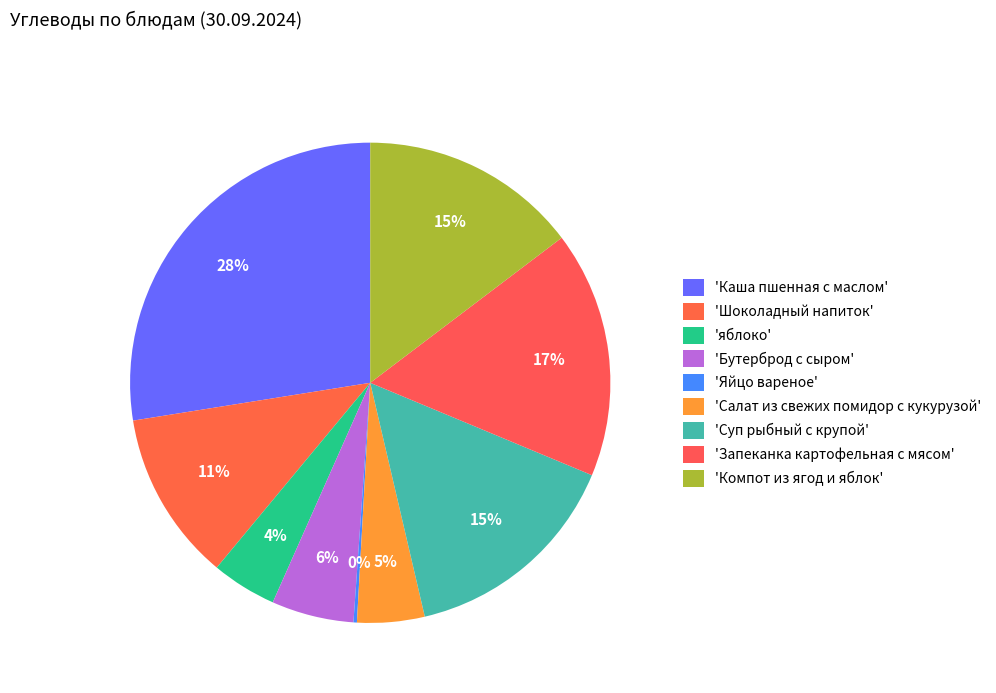

To the nearest percent, what is the average slice percentage?

11%